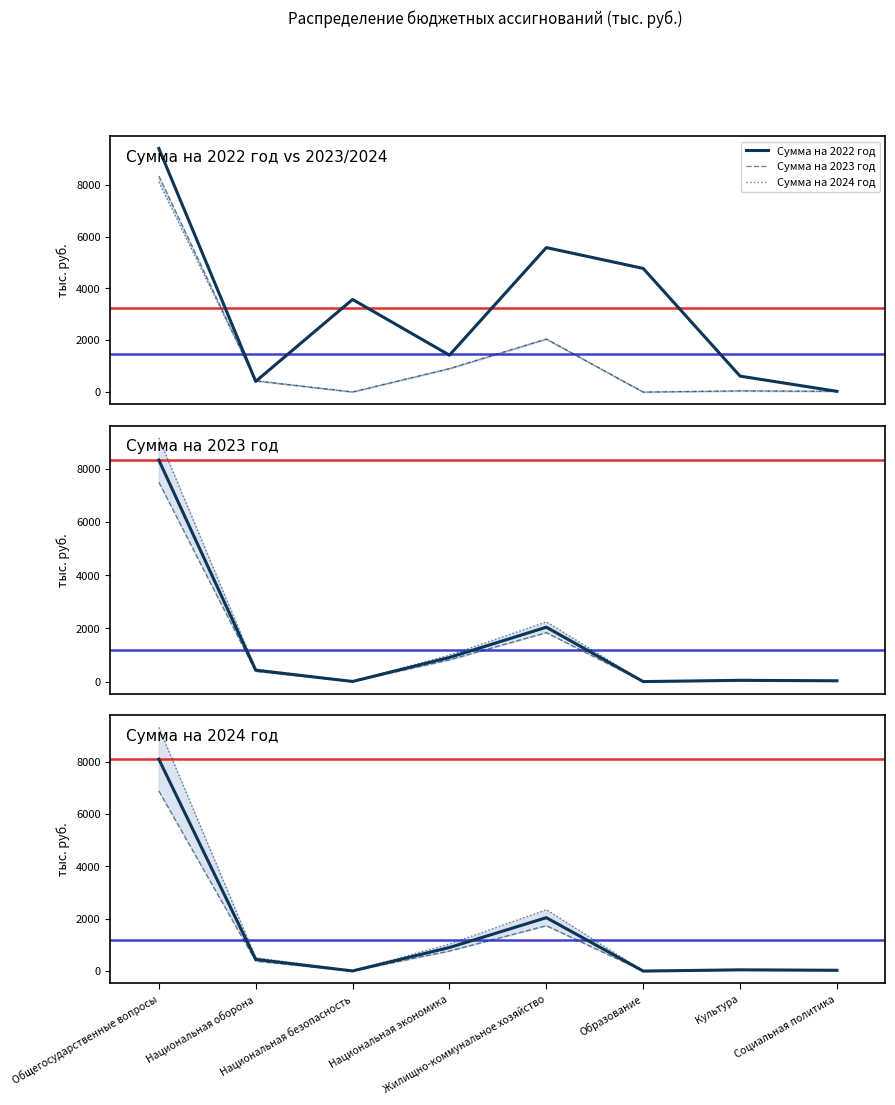

What is the sum of the Сумма на 2024 год values at Национальная безопасность and Национальная экономика?

1041.9